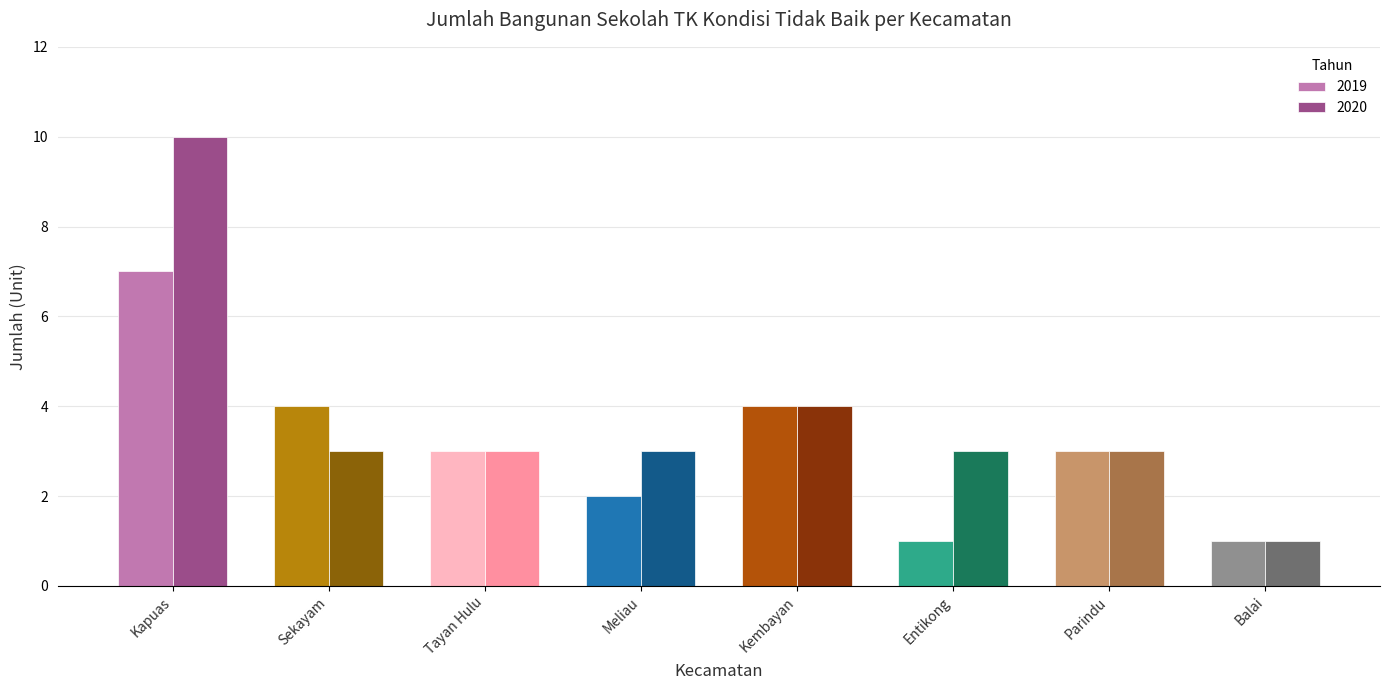

How many series are shown in this chart?

2